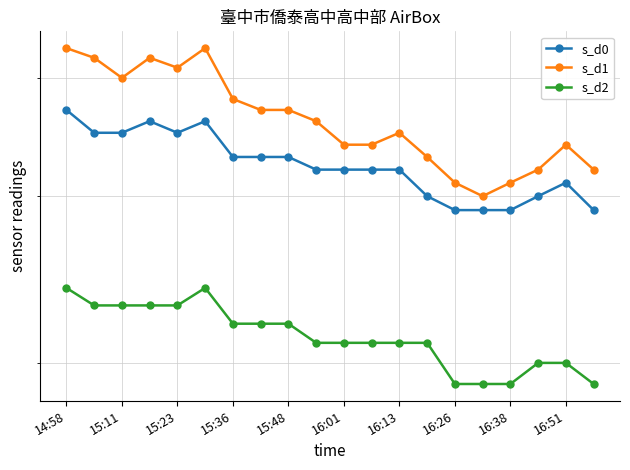

Reading left to right, list all the values displayed in this chart.

s_d0: 37	35	35	36	35	36	33	33	33	32	32	32	32	30	29	29	29	30	31	29
s_d1: 43	42	40	42	41	43	38	37	37	36	34	34	35	33	31	30	31	32	34	32
s_d2: 24	23	23	23	23	24	22	22	22	21	21	21	21	21	19	19	19	20	20	19